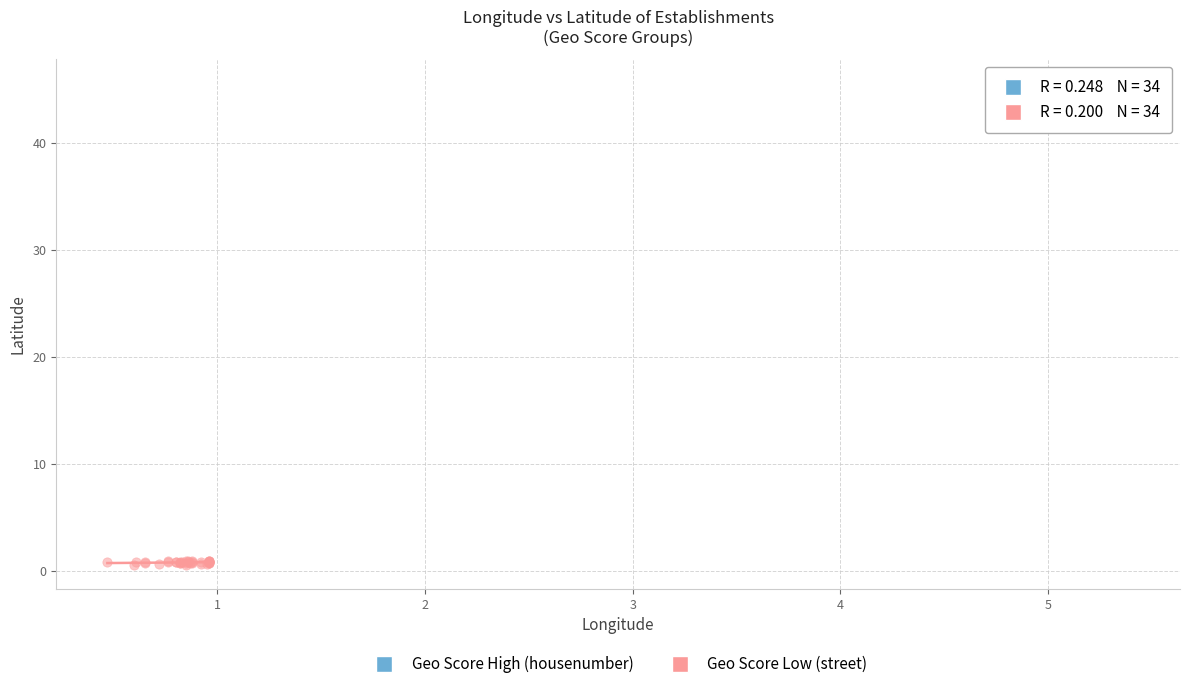

Which series reaches the minimum Y coordinate?

Geo Score Low (street)